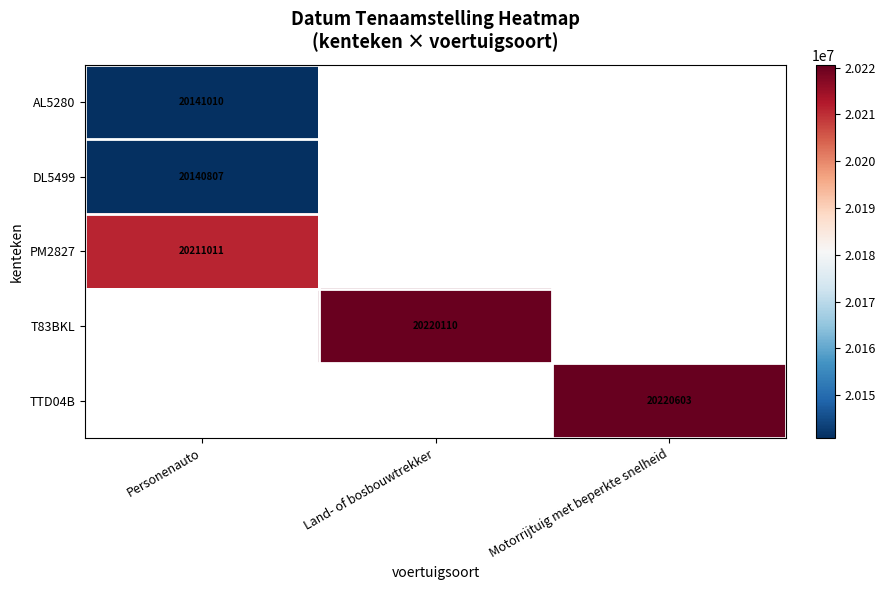

Is the value of T83BKL at Land- of bosbouwtrekker greater than the value of DL5499 at Personenauto?

Yes